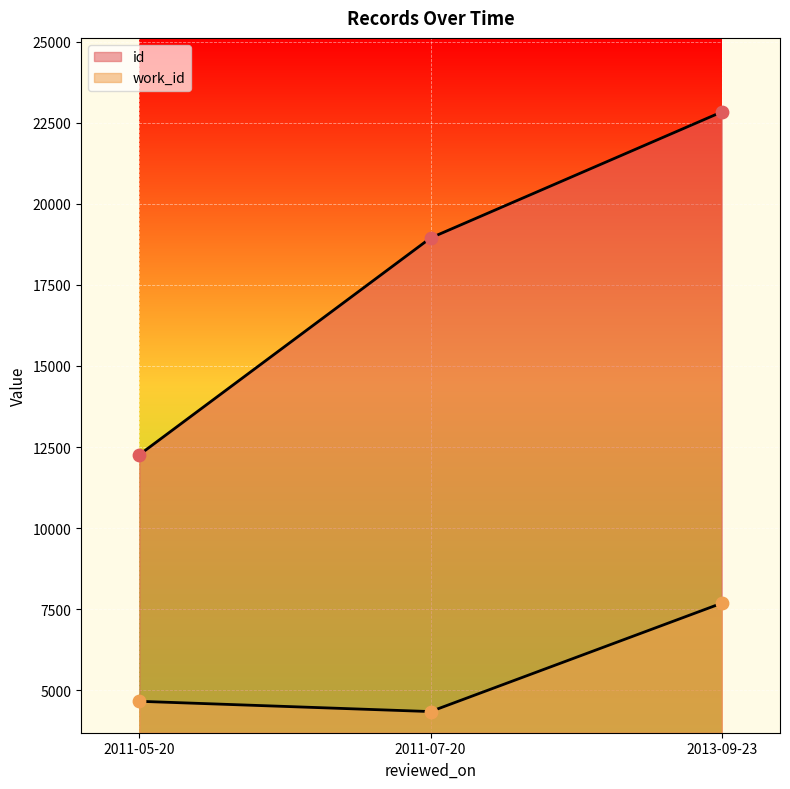

At how many categories does at least one series exceed 12970?

2